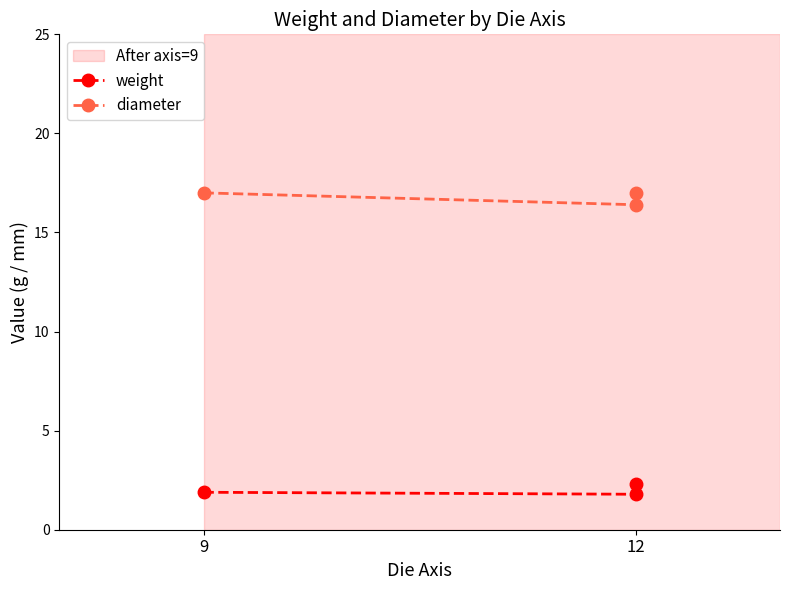

The weight series shows 3.3 at 12. True or false?

False